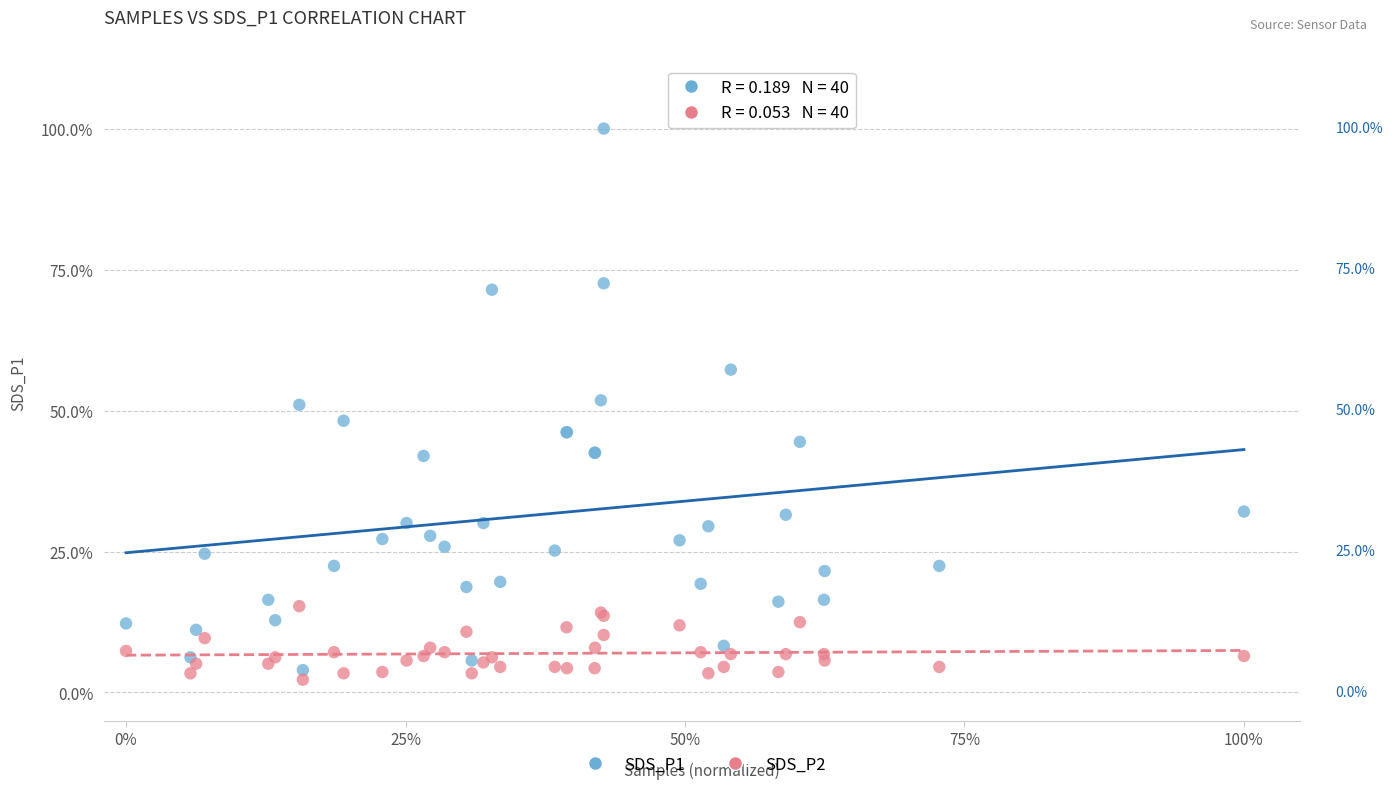

What are all the series names shown in the legend?

SDS_P1, SDS_P2